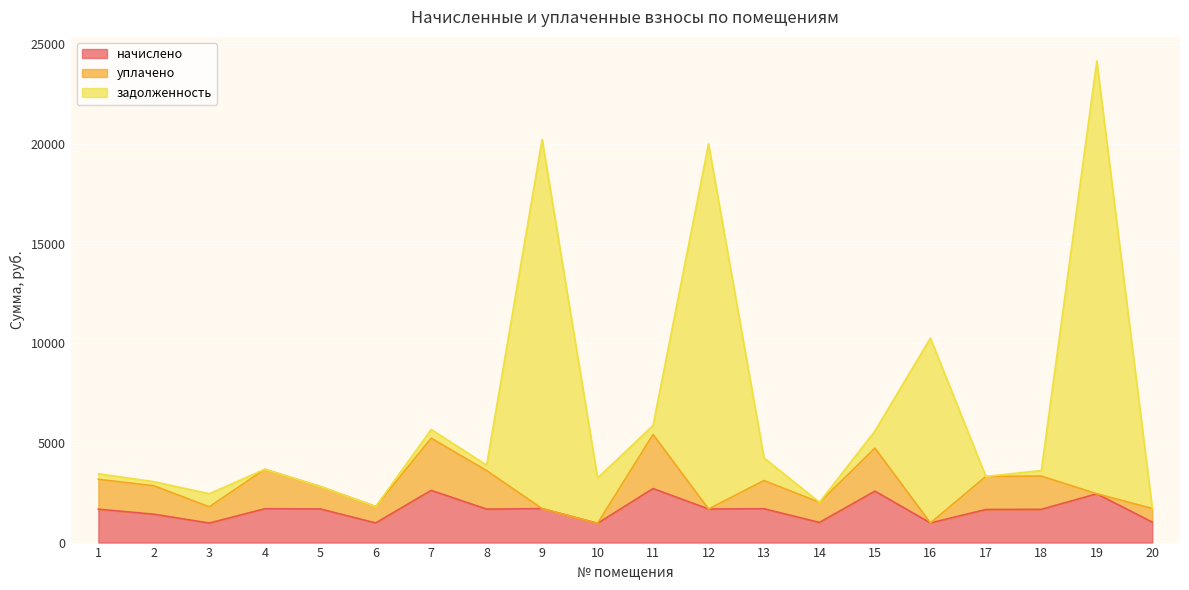

The value of задолженность at 11 is 5877.2. True or false?

True